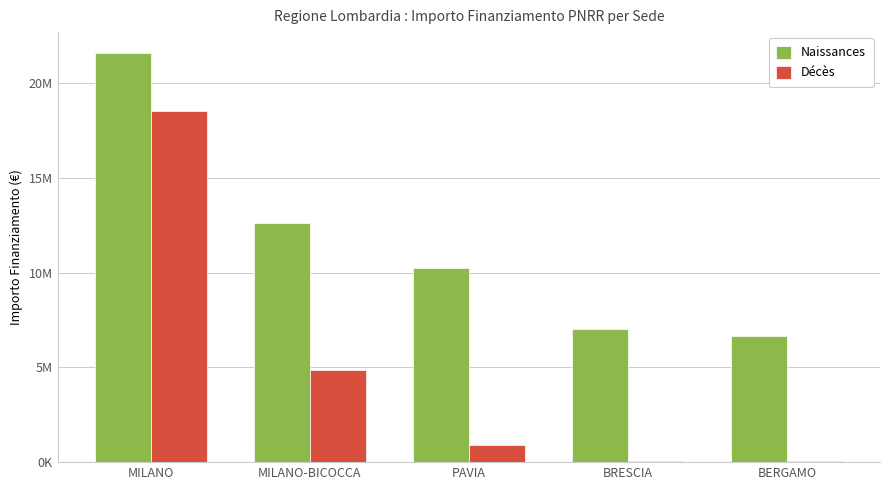

List the series in order of their peak value, lowest first.

Décès, Naissances